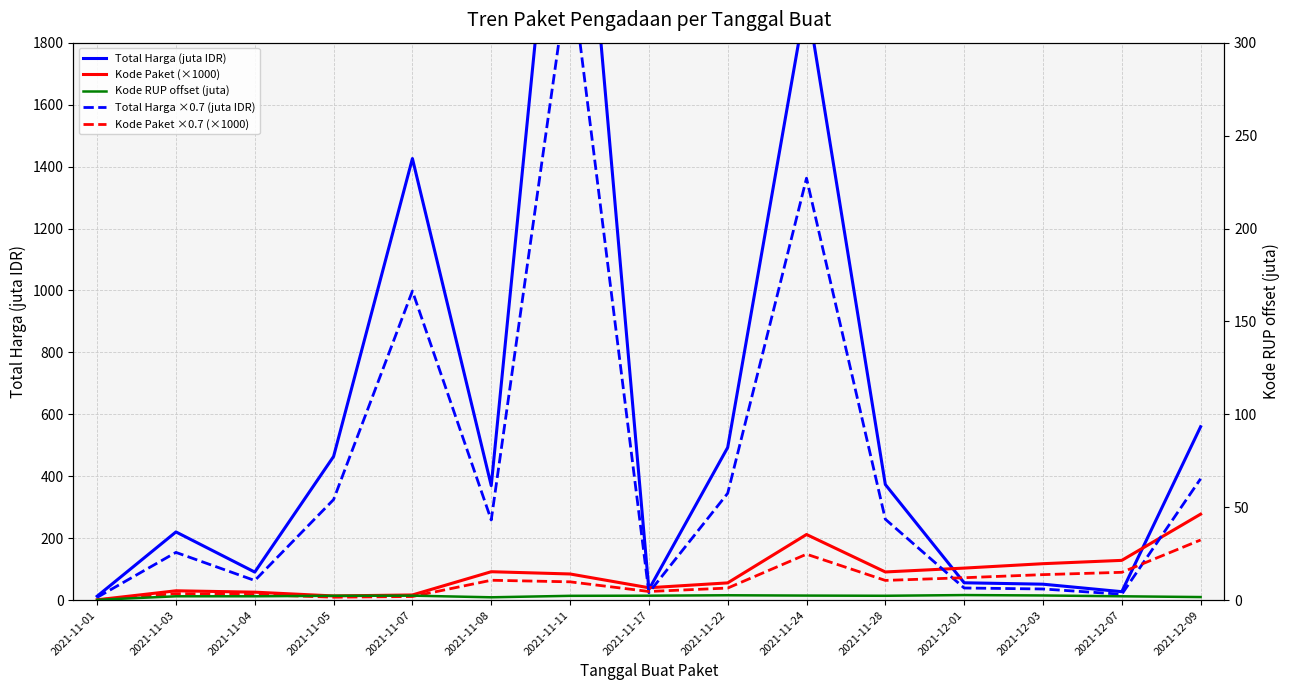

How many lines are shown in the chart?

5